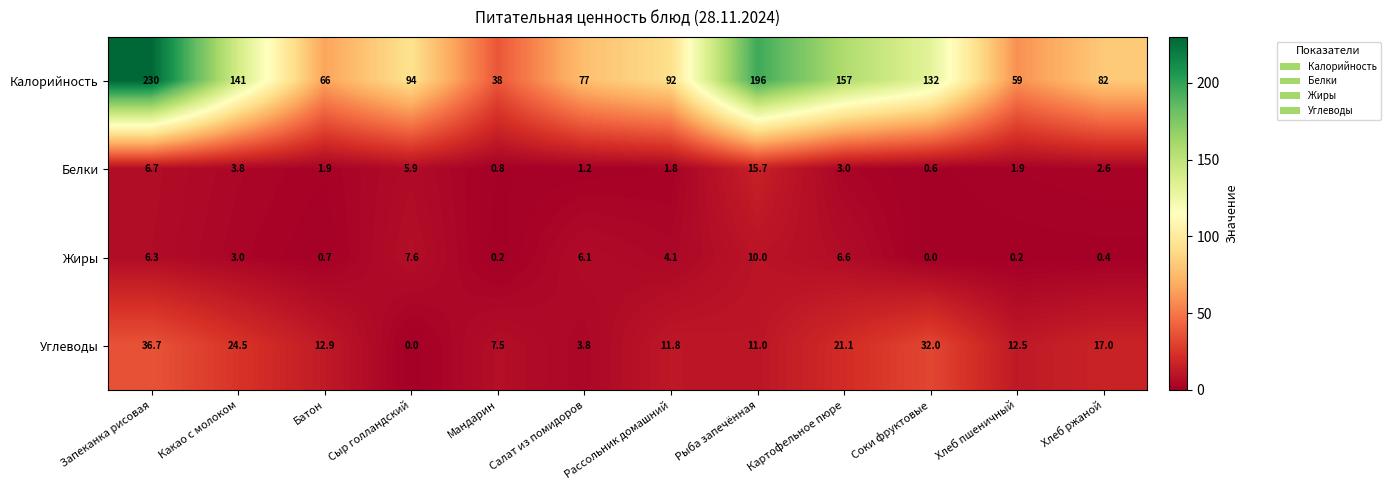

Where does the Белки series first go above 2?

Запеканка рисовая